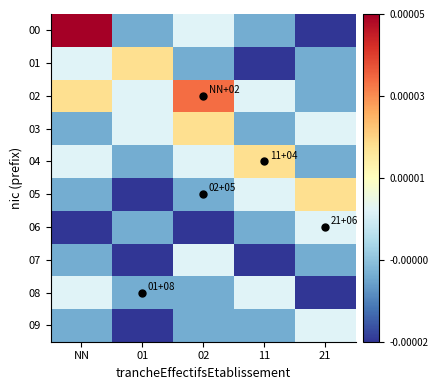

Count the number of categories in the chart.

5